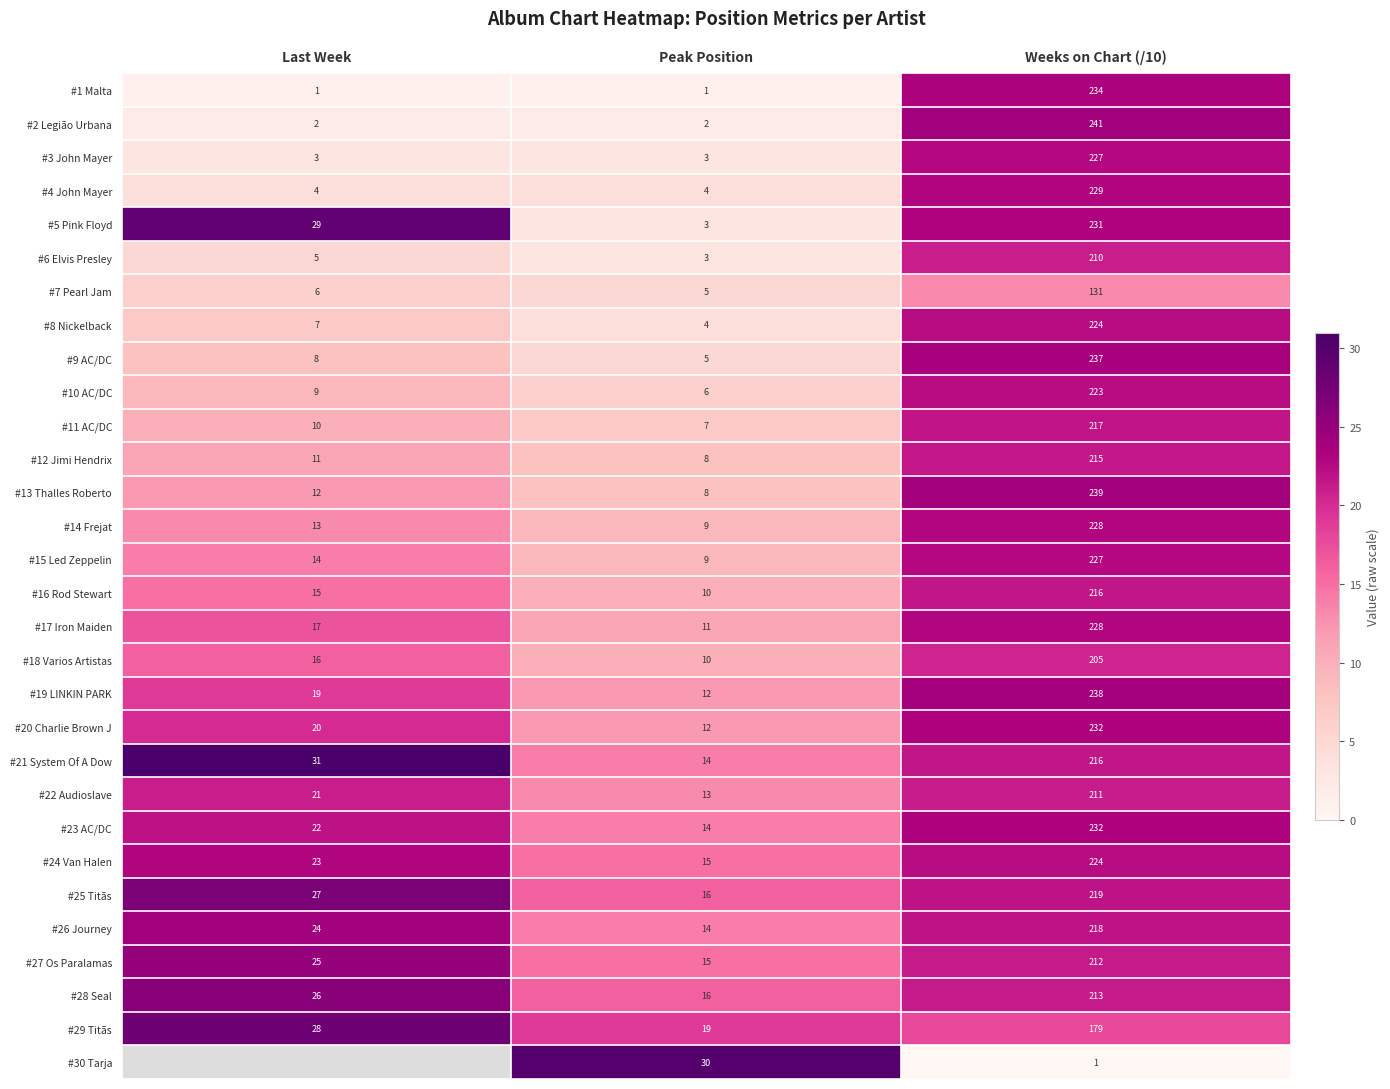

What is the total value across all series at Peak Position?

298